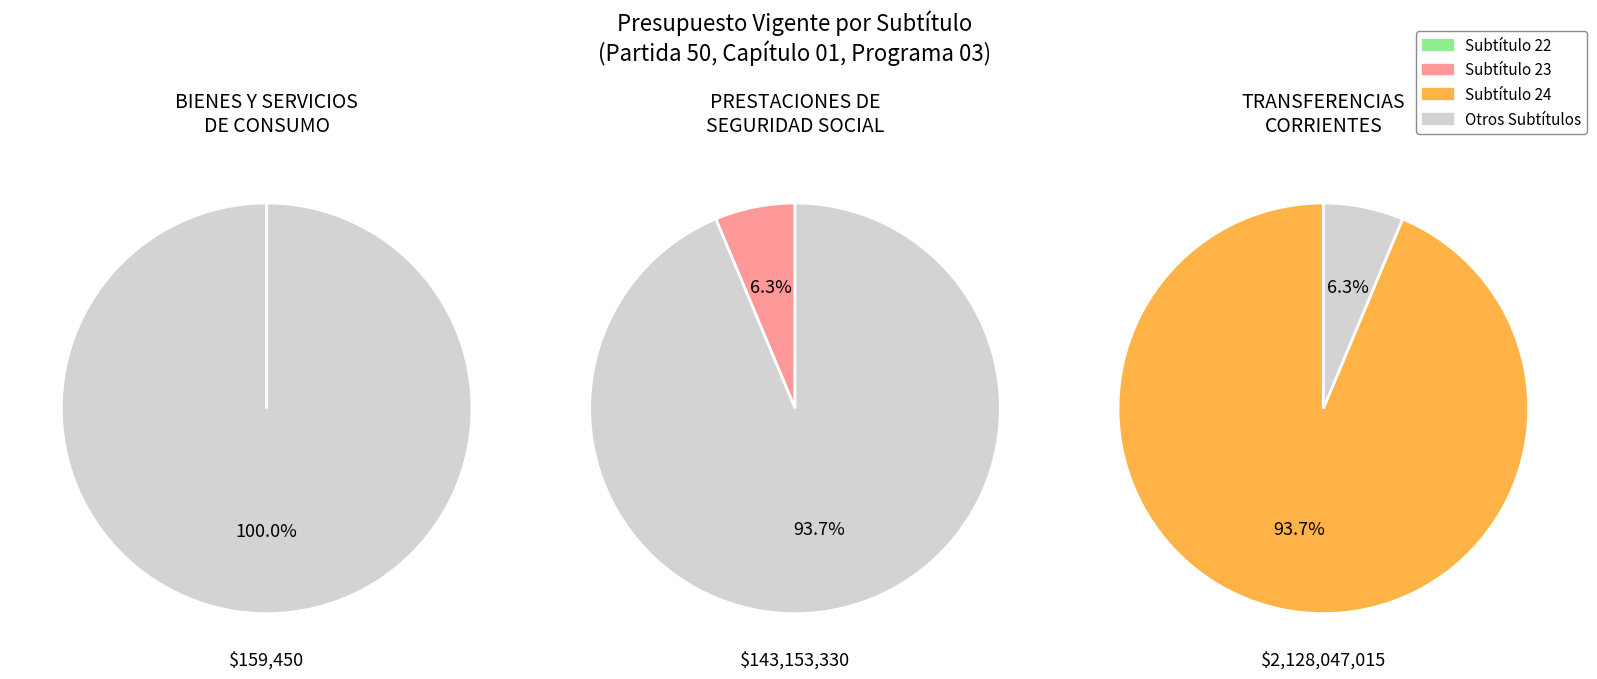

Which category has the biggest portion of the pie?

TRANSFERENCIAS CORRIENTES